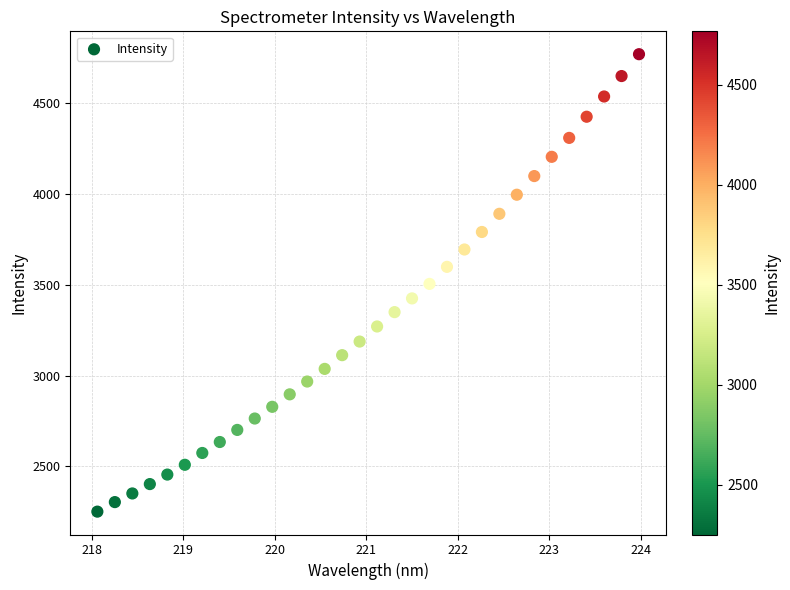

What is the range of Y values (max minus min)?

2515.5